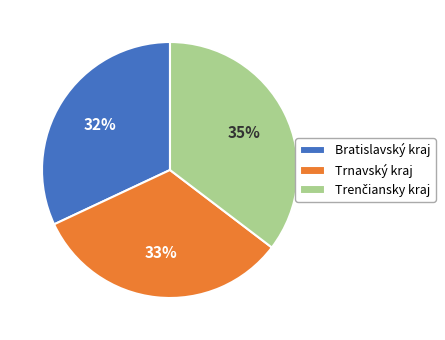

To the nearest percent, what is the average slice percentage?

33%